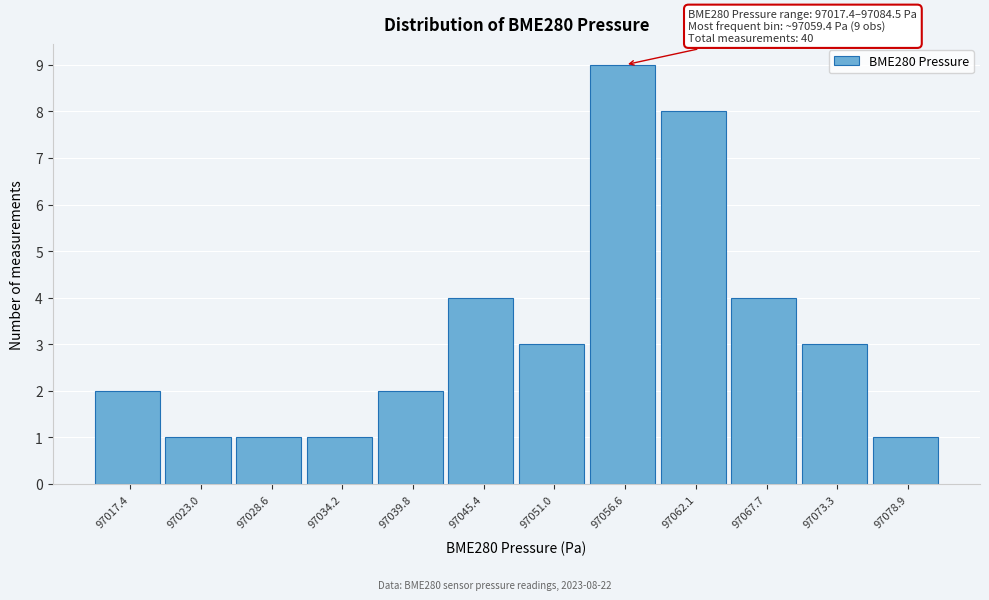

Reading left to right, what are all the values shown in this chart?

2	1	1	1	2	4	3	9	8	4	3	1